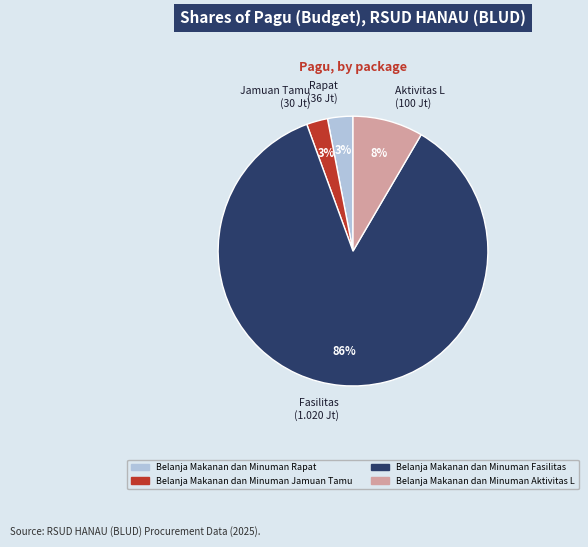

Is it true that Fasilitas (1.020 Jt) is 86% of the pie?

True